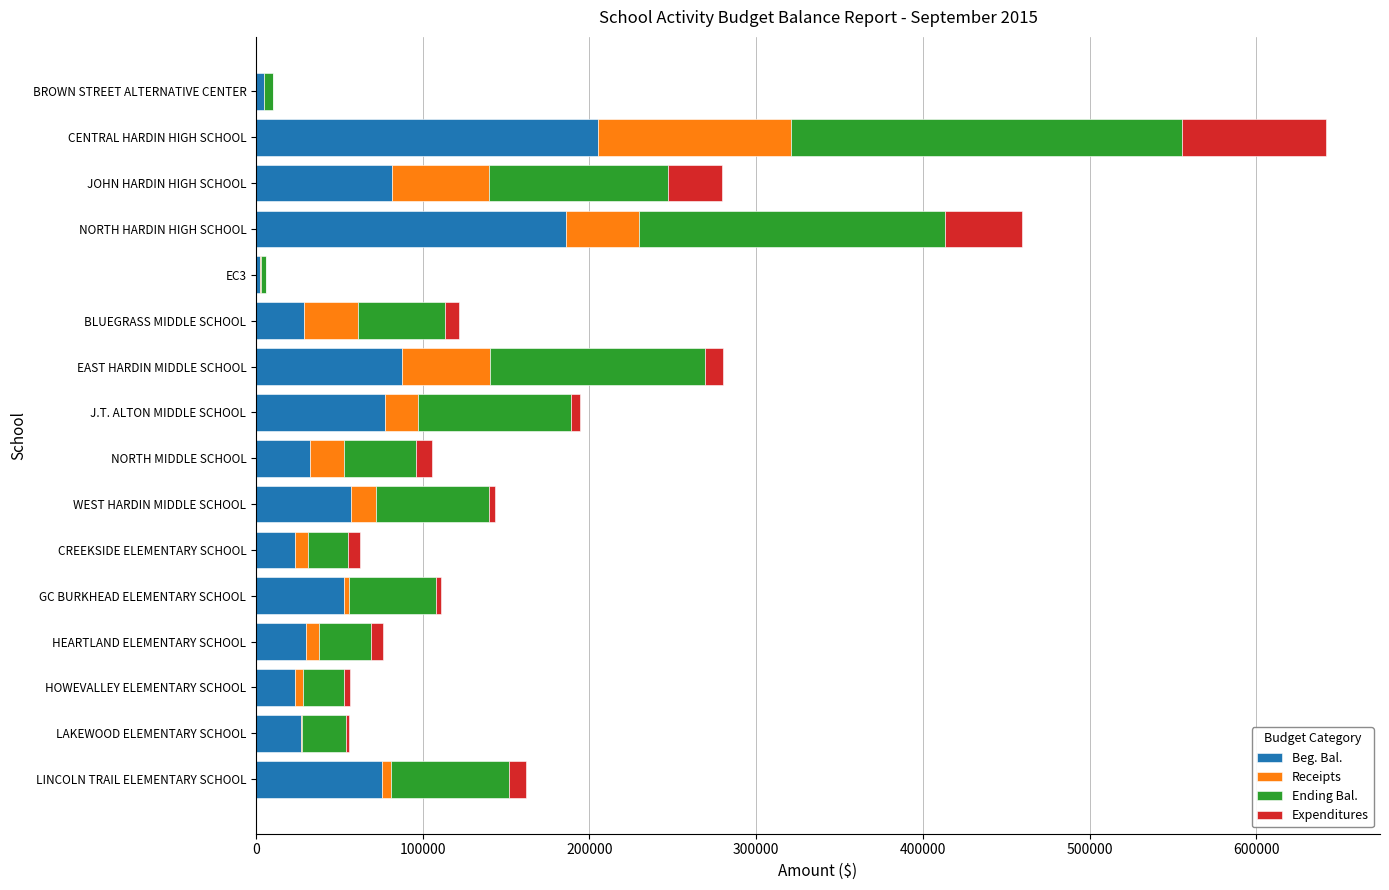

What is the highest value of the Beg. Bal. series?

205367.3